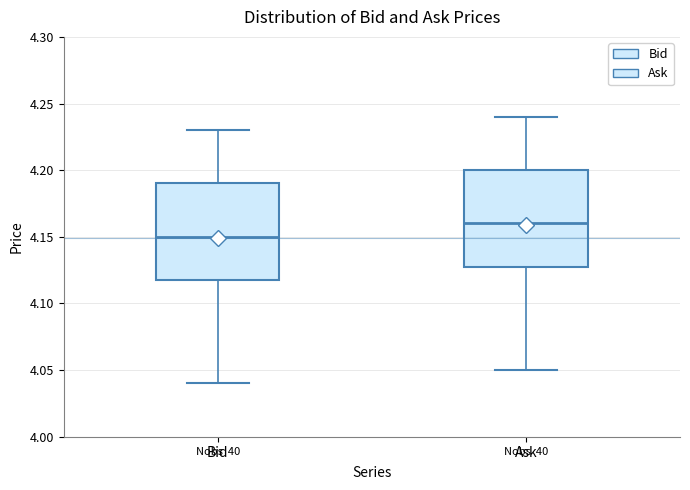

Reading left to right, transcribe this box plot: for each box, give where its median line is, the range the box spans, and where its two whiskers end, as read against the y-axis. The values are not printed on the chart, so give them approximately, as read against the axis.

Bid: median 4.15, box 4.12 to 4.19, whiskers 4.04 to 4.23
Ask: median 4.16, box 4.13 to 4.20, whiskers 4.05 to 4.24